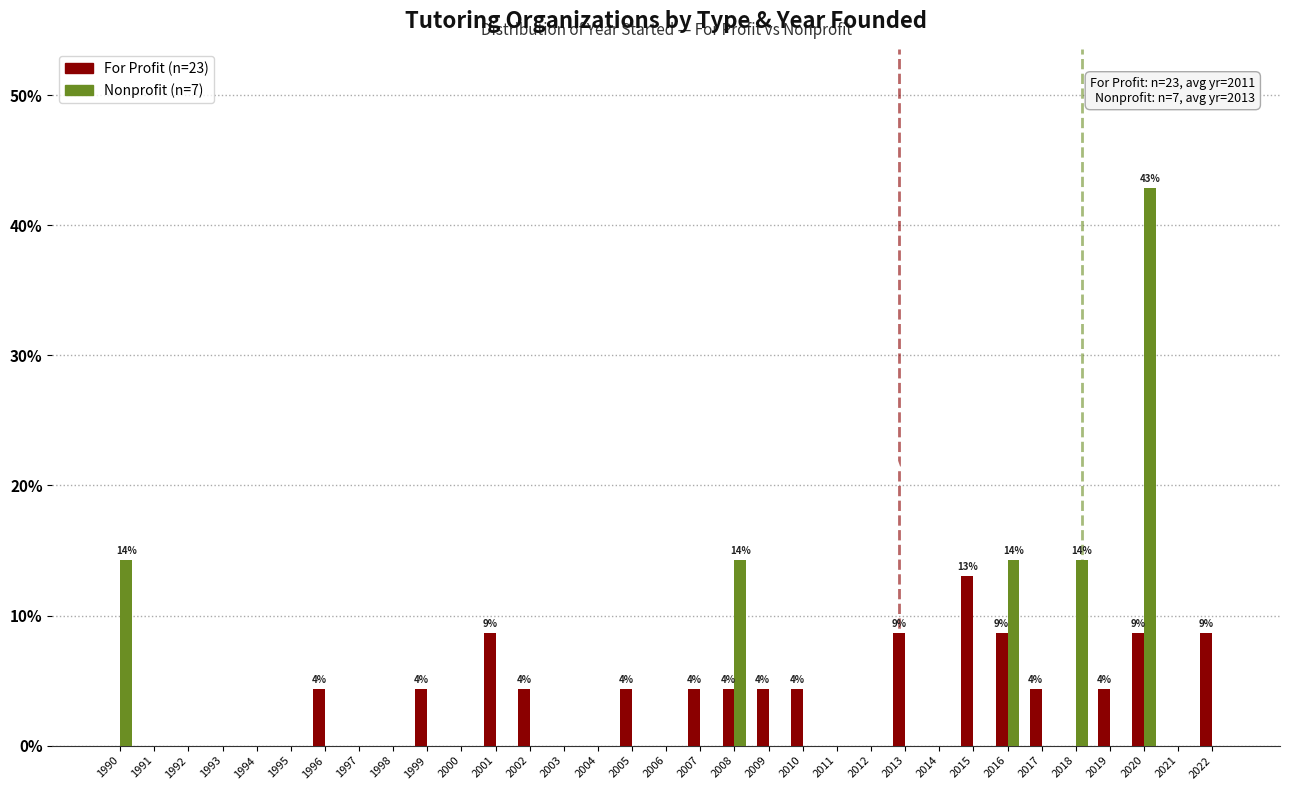

Are the bars horizontal?

No